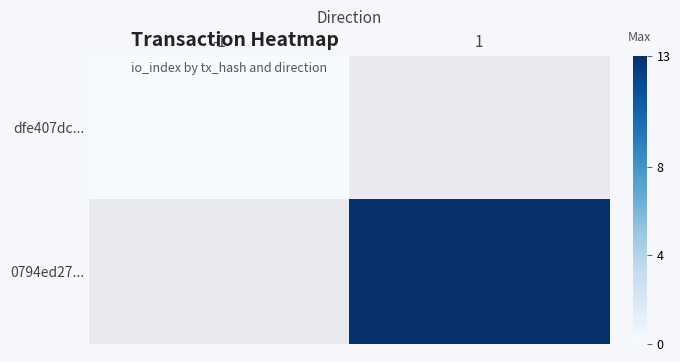

Count the number of categories in the chart.

2